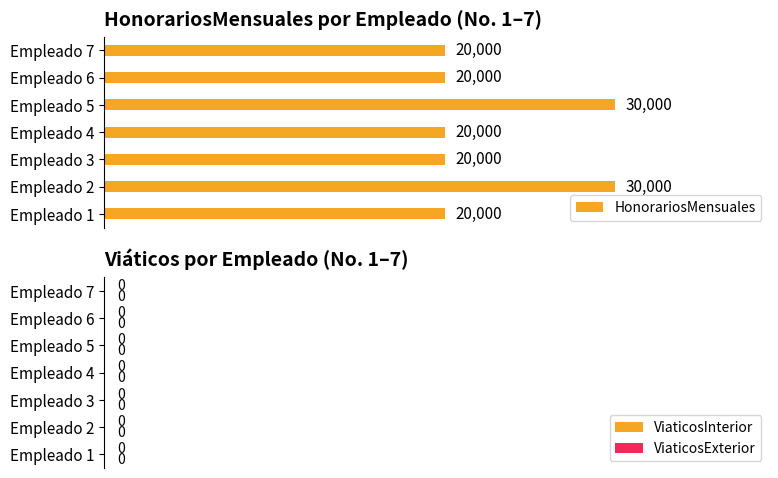

How many bars are there in total?

7